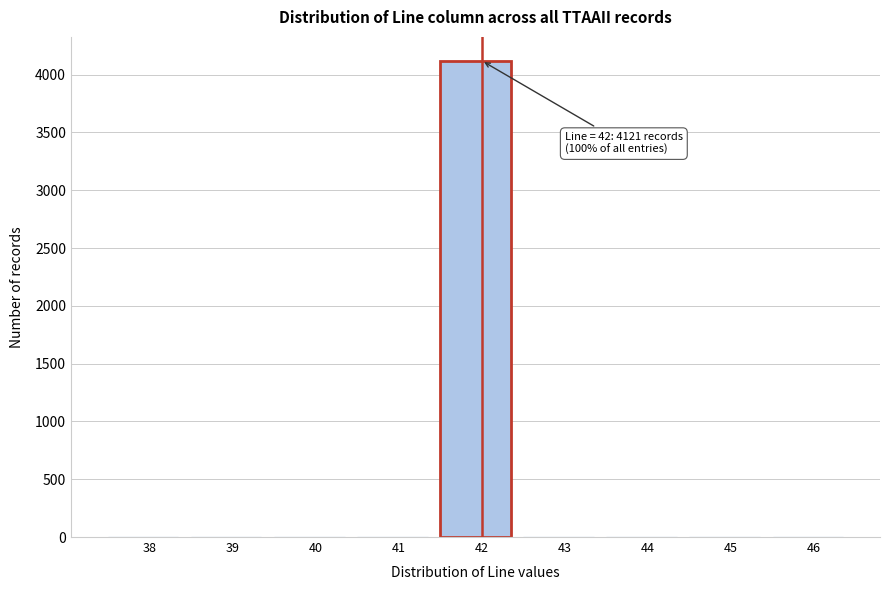

Reading right to left, list all the values displayed in this chart.

46=0	45=0	44=0	43=0	42=4121	41=0	40=0	39=0	38=0